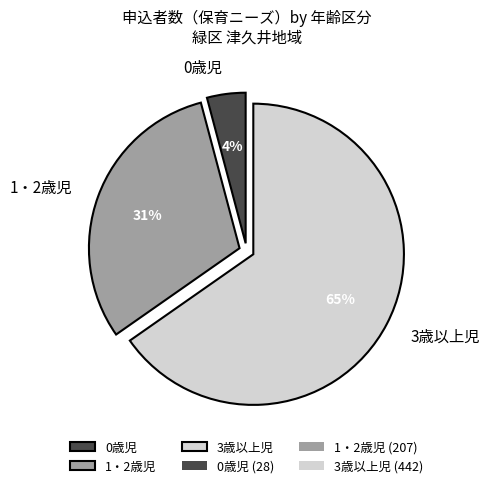

Combined, do 1・2歳児 and 0歳児 account for over 50%?

No